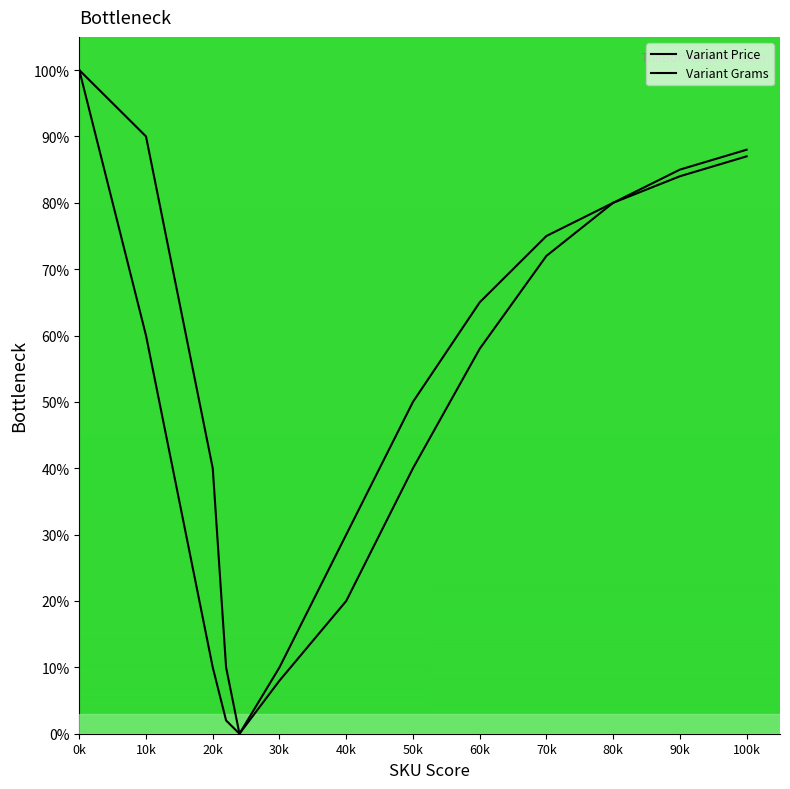

Which series has the largest total across all categories?

Variant Price